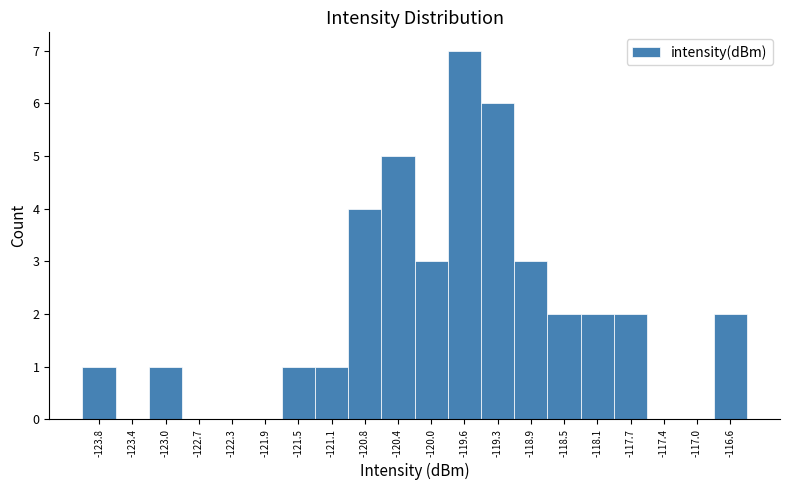

How tall is the bar that spans -124.00 to -123.60 on the x-axis? Neither the bar edges nor the heights are printed on the chart, so give them approximately, as read against the axes.

1